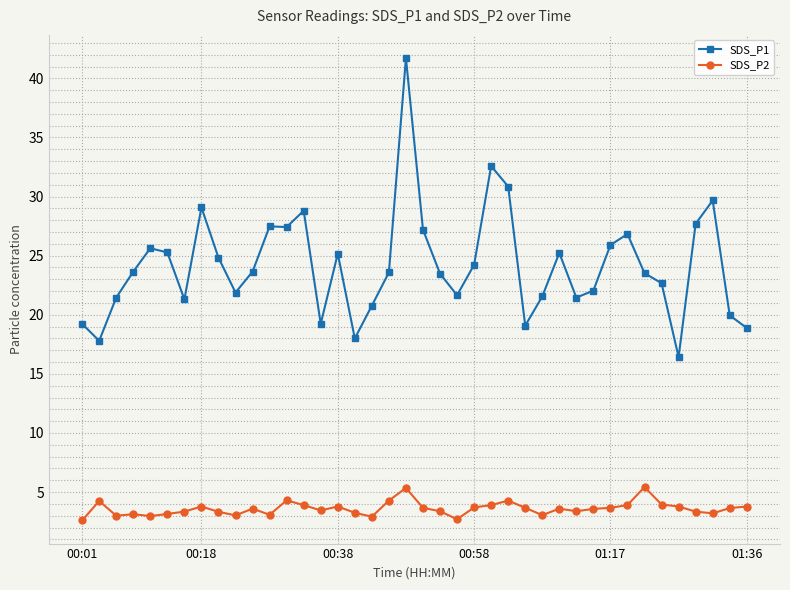

What is the minimum value shown in the chart?

2.6